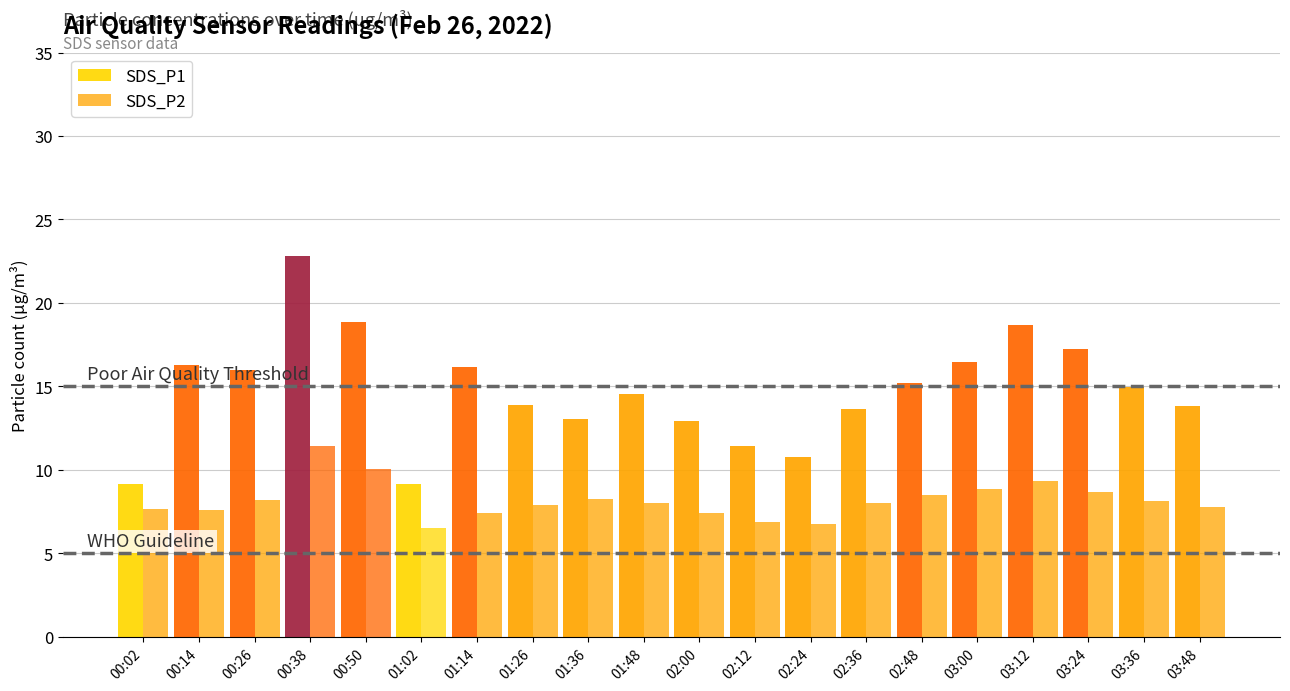

What is the average value of the SDS_P2 series?

8.2